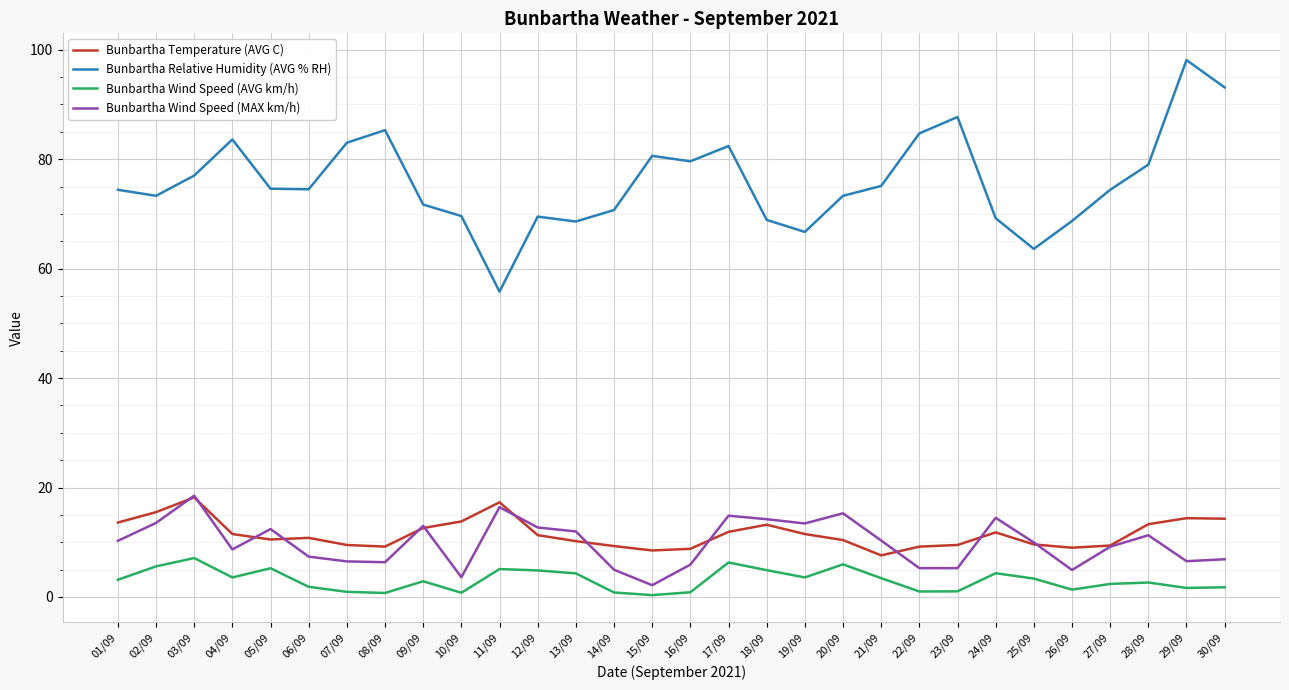

In Bunbartha Relative Humidity (AVG % RH), how many points are higher than both neighbors (excluding endpoints)?

7